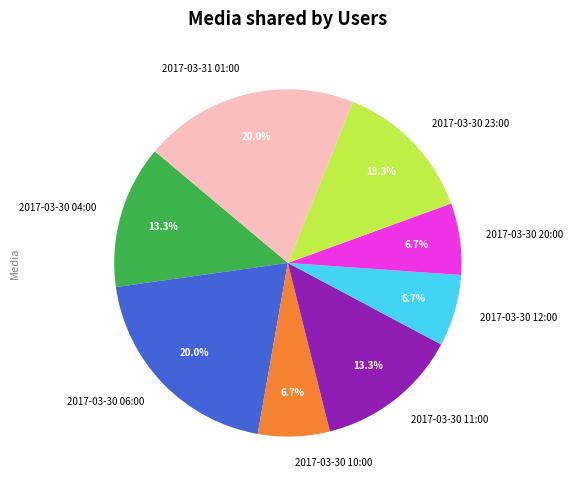

What percentage is the 2017-03-30 11:00 slice, to the nearest percent?

13%